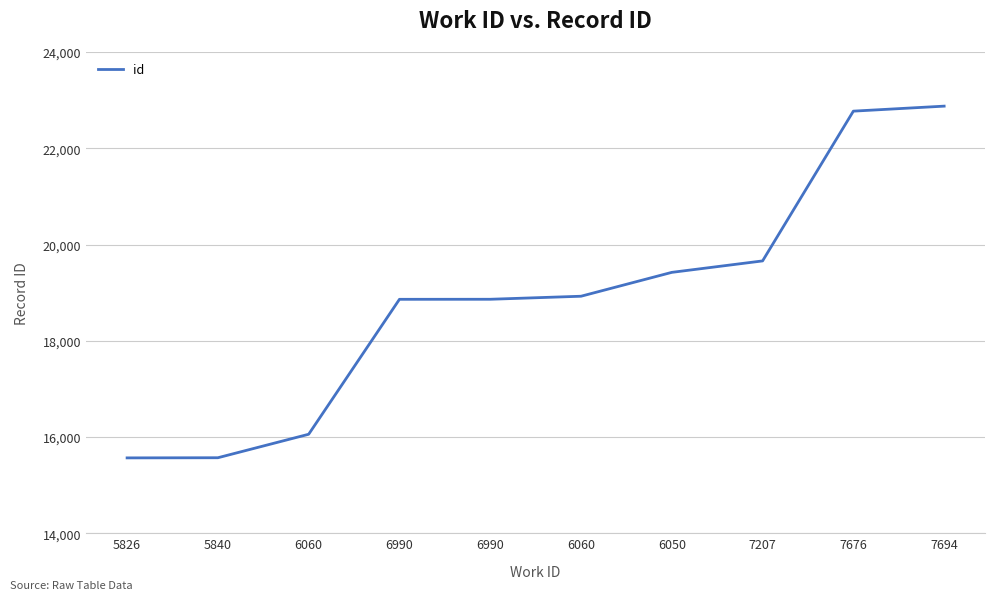

Is it true that the value at 6050 is 19421?

True